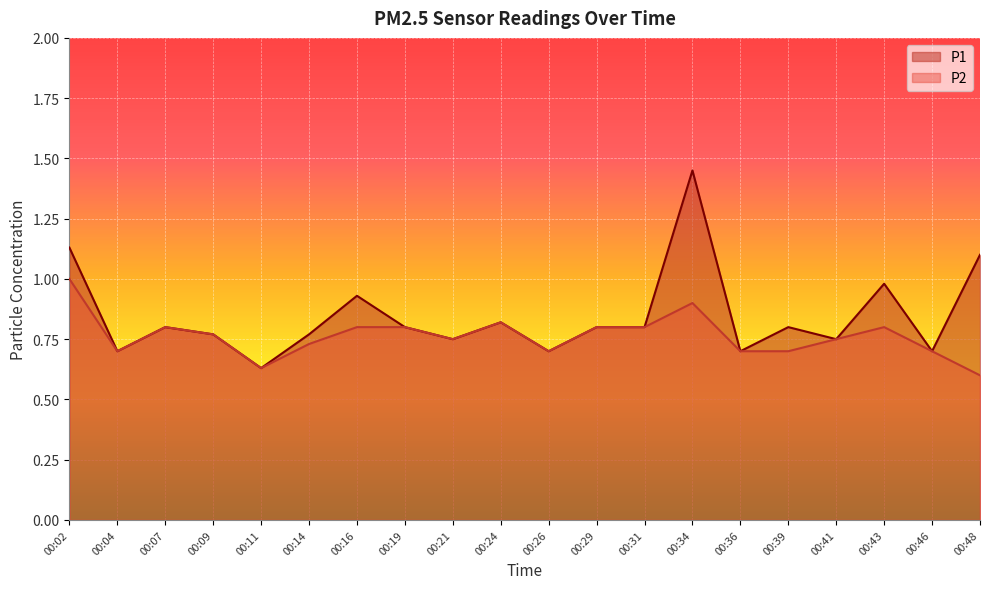

The value of P1 at 00:09 is 1.1. True or false?

False